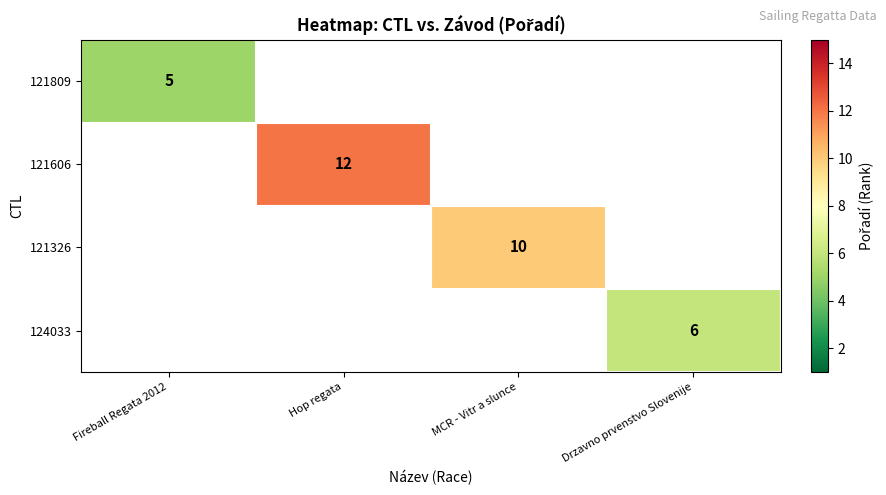

What is the minimum value shown in the chart?

5.0